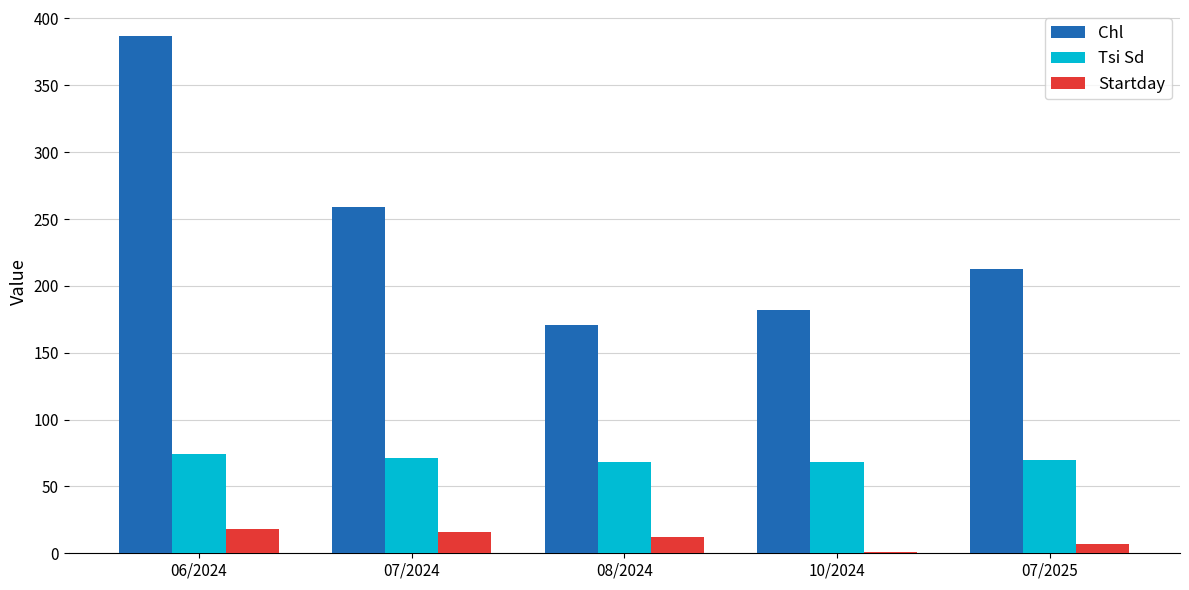

At which label does Tsi Sd first exceed 70?

06/2024